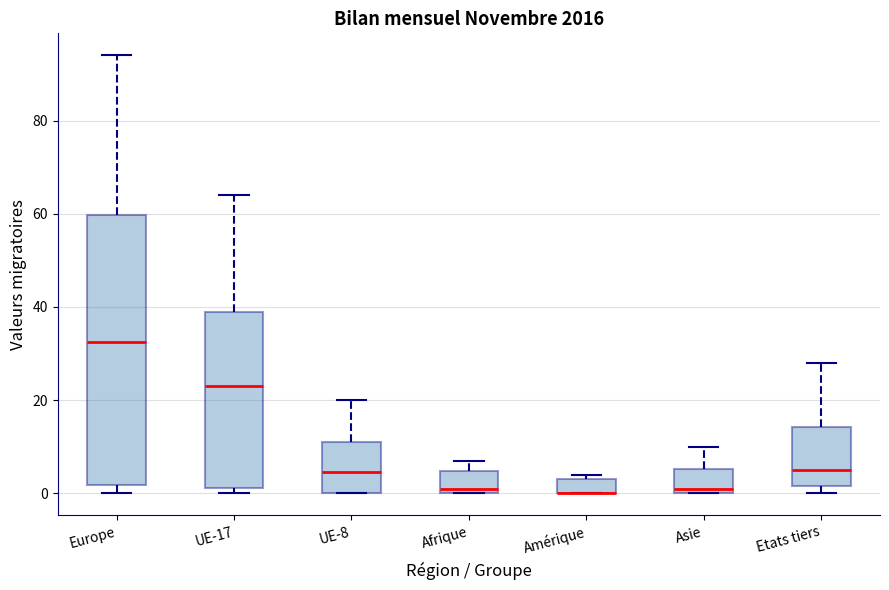

Reading left to right, transcribe this box plot: for each box, give where its median line is, the range the box spans, and where its two whiskers end, as read against the y-axis. The values are not printed on the chart, so give them approximately, as read against the axis.

Europe: median 32, box 2 to 60, whiskers 0 to 94
UE-17: median 24, box 2 to 40, whiskers 0 to 64
UE-8: median 4, box 0 to 12, whiskers 0 to 20
Afrique: median 2, box 0 to 4, whiskers 0 to 8
Amérique: median 0 (drawn on the box's lower edge), box 0 to 4, whiskers 0 to 4 (just above the box's upper edge)
Asie: median 2, box 0 to 6, whiskers 0 to 10
Etats tiers: median 6, box 2 to 14, whiskers 0 to 28